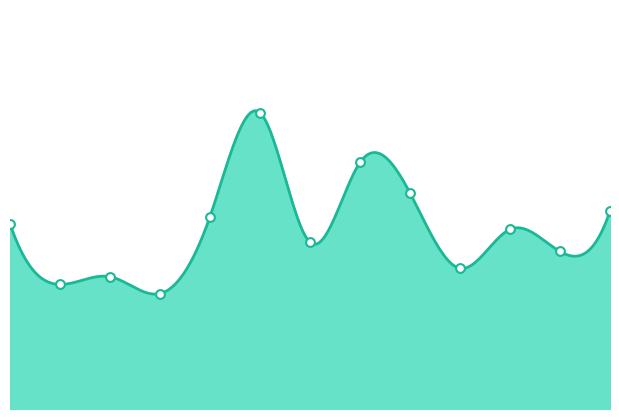

Approximately how many times larger is the value at 00:46 compared to 02:18?

0.8